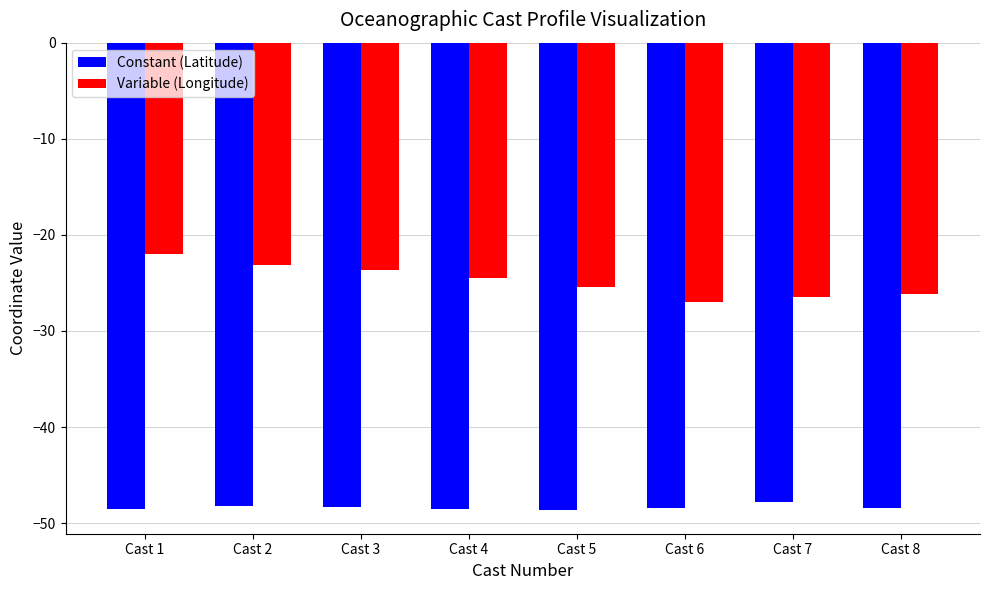

What is the total value across all series at Cast 1?

-70.5